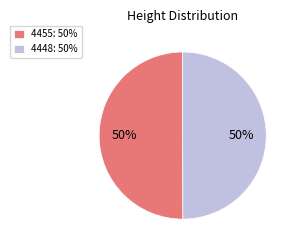

Is the sum of 4455: 50% and 4448: 50% greater than half?

Yes